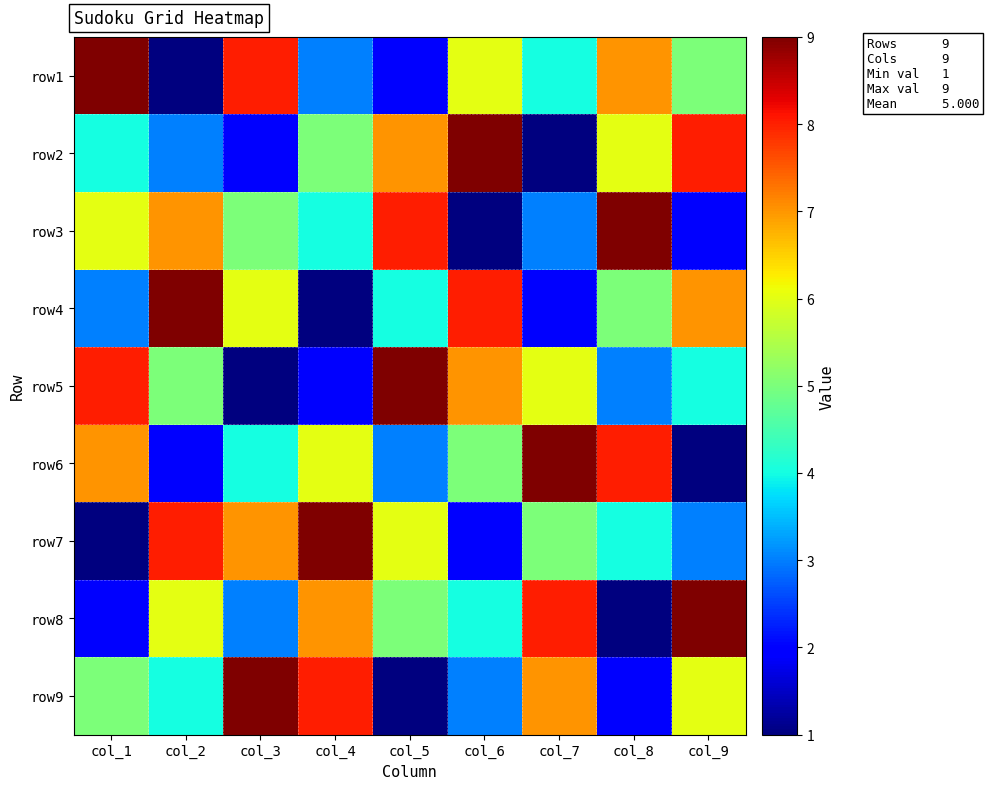

Reading left to right, what are all the values shown in this chart?

row1: col_1=9	col_2=1	col_3=8	col_4=3	col_5=2	col_6=6	col_7=4	col_8=7	col_9=5
row2: col_1=4	col_2=3	col_3=2	col_4=5	col_5=7	col_6=9	col_7=1	col_8=6	col_9=8
row3: col_1=6	col_2=7	col_3=5	col_4=4	col_5=8	col_6=1	col_7=3	col_8=9	col_9=2
row4: col_1=3	col_2=9	col_3=6	col_4=1	col_5=4	col_6=8	col_7=2	col_8=5	col_9=7
row5: col_1=8	col_2=5	col_3=1	col_4=2	col_5=9	col_6=7	col_7=6	col_8=3	col_9=4
row6: col_1=7	col_2=2	col_3=4	col_4=6	col_5=3	col_6=5	col_7=9	col_8=8	col_9=1
row7: col_1=1	col_2=8	col_3=7	col_4=9	col_5=6	col_6=2	col_7=5	col_8=4	col_9=3
row8: col_1=2	col_2=6	col_3=3	col_4=7	col_5=5	col_6=4	col_7=8	col_8=1	col_9=9
row9: col_1=5	col_2=4	col_3=9	col_4=8	col_5=1	col_6=3	col_7=7	col_8=2	col_9=6